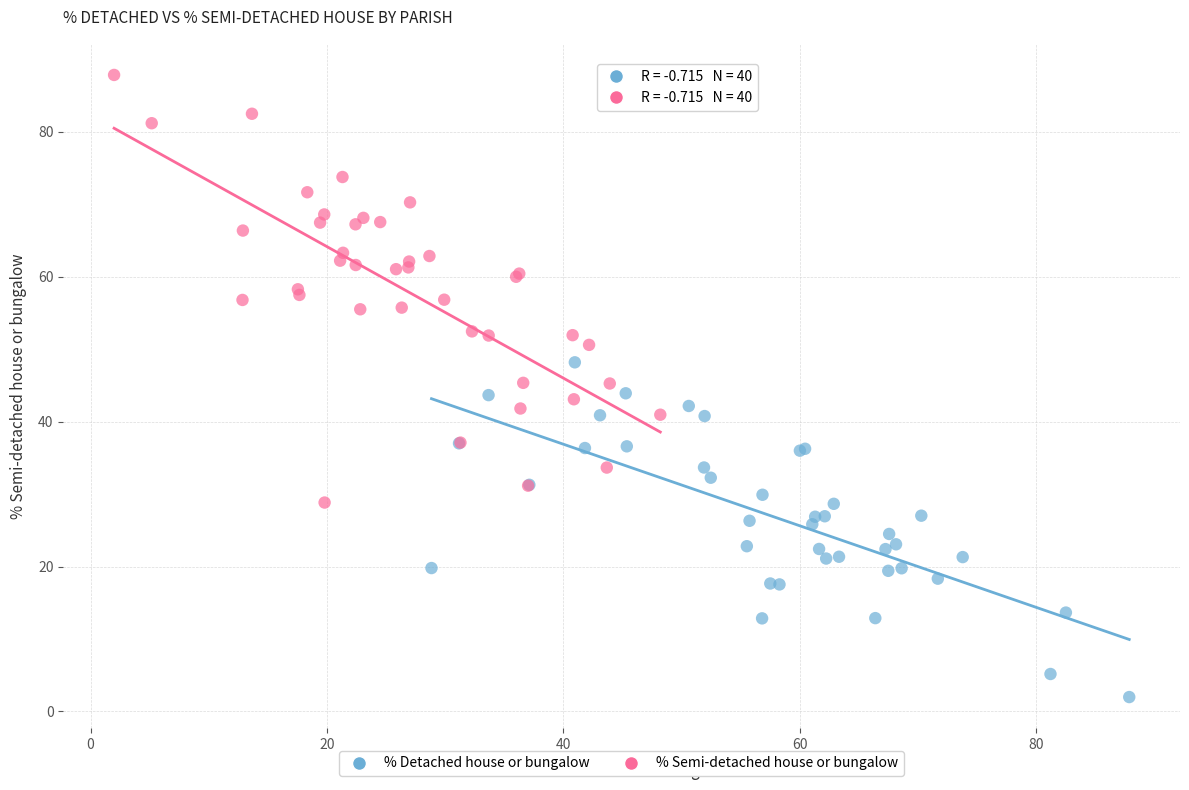

Which series contains the lowest Y value?

% Detached house or bungalow